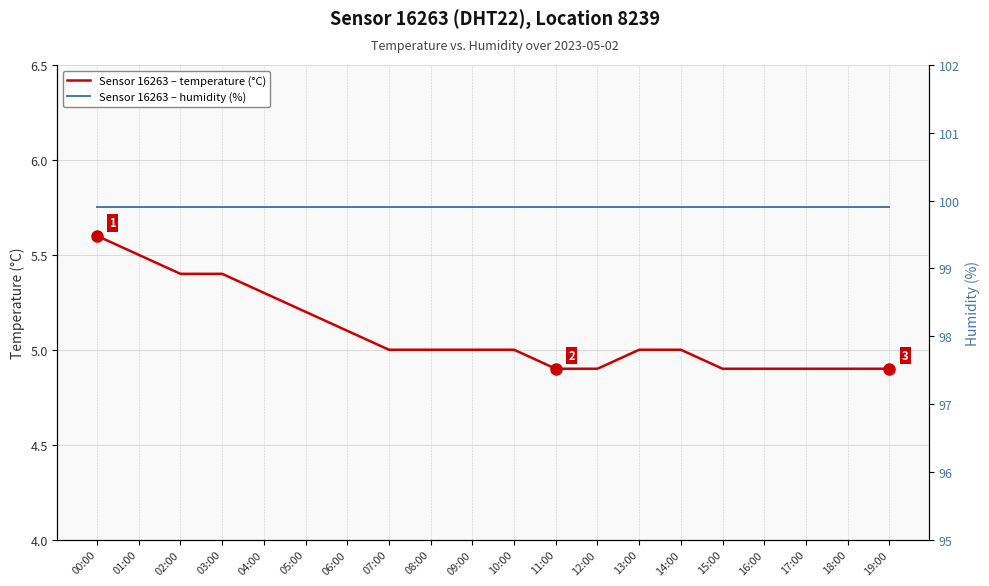

What position from the left is 19:00?

20